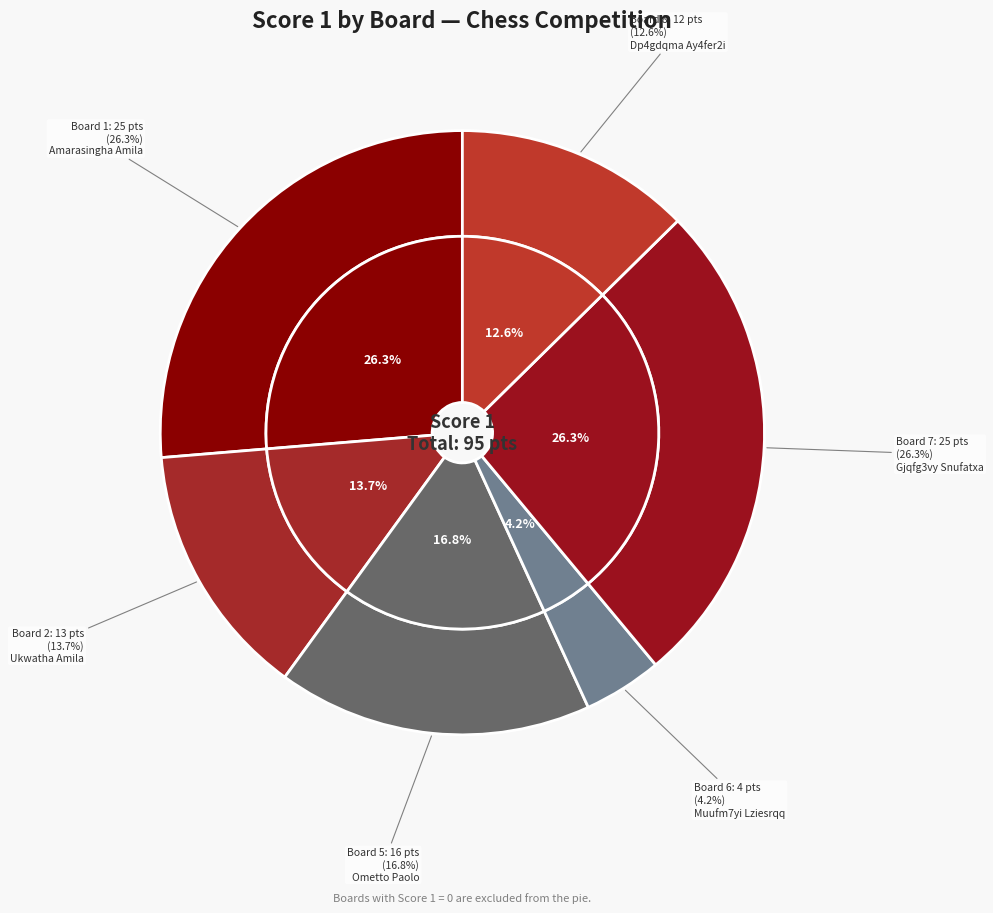

Is there a majority slice in this chart?

No